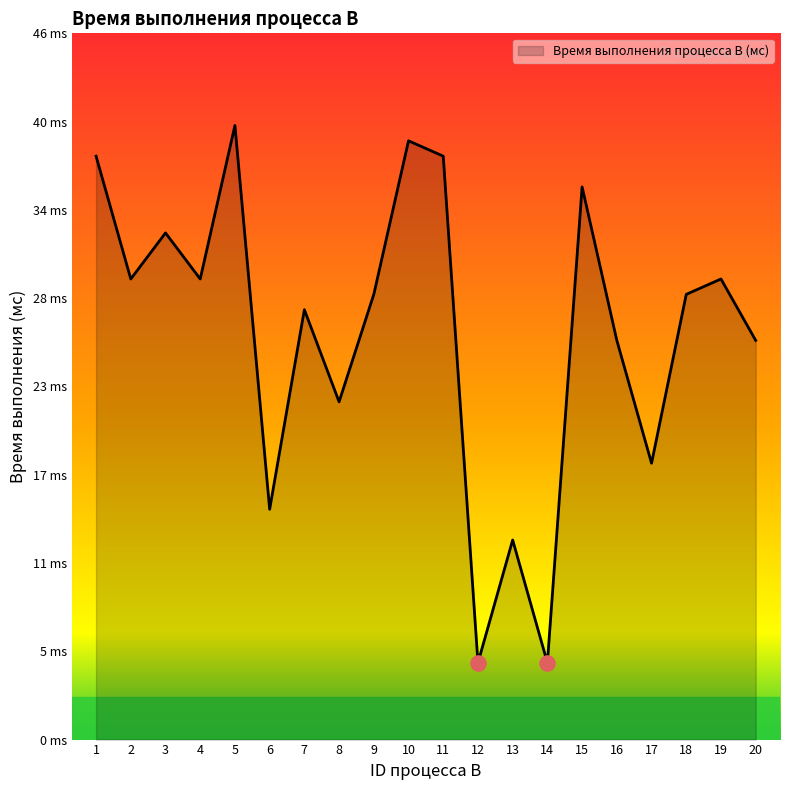

Between 9 and 6, which is larger?

9